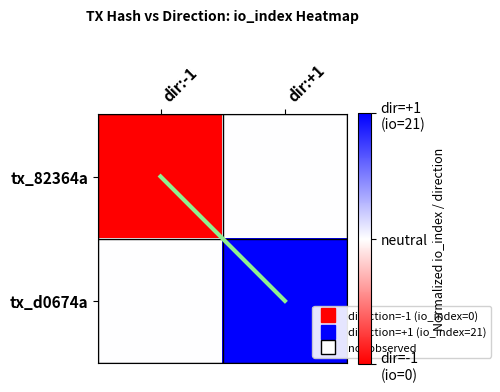

Reading left to right, extract all data points from this chart.

tx_82364a: dir:-1=-1	dir:+1=0
tx_d0674a: dir:-1=0	dir:+1=1